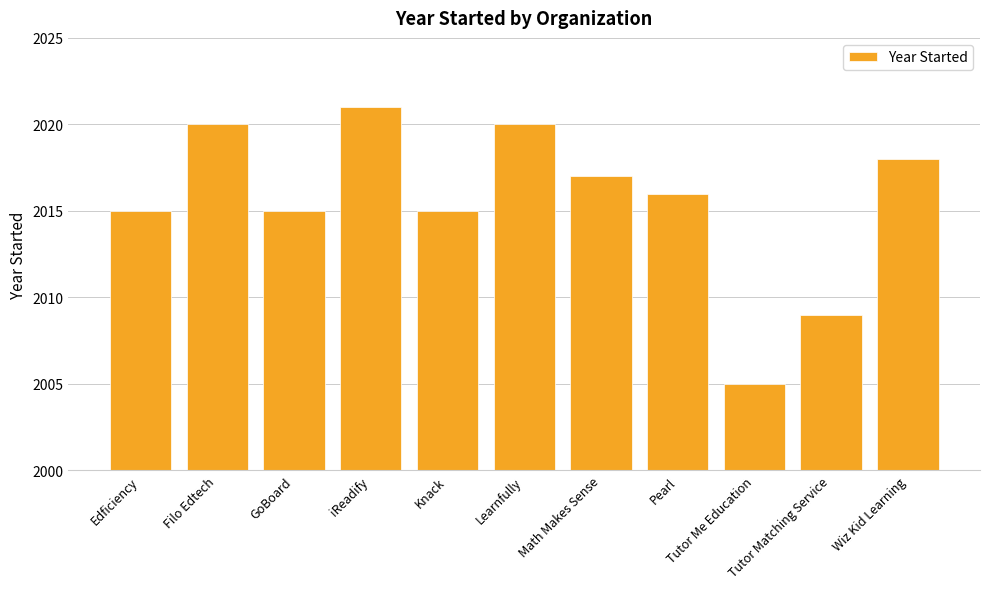

Reading right to left, transcribe all the data shown in this chart.

Wiz Kid Learning=2018	Tutor Matching Service=2009	Tutor Me Education=2005	Pearl=2016	Math Makes Sense=2017	Learnfully=2020	Knack=2015	iReadify=2021	GoBoard=2015	Filo Edtech=2020	Edficiency=2015